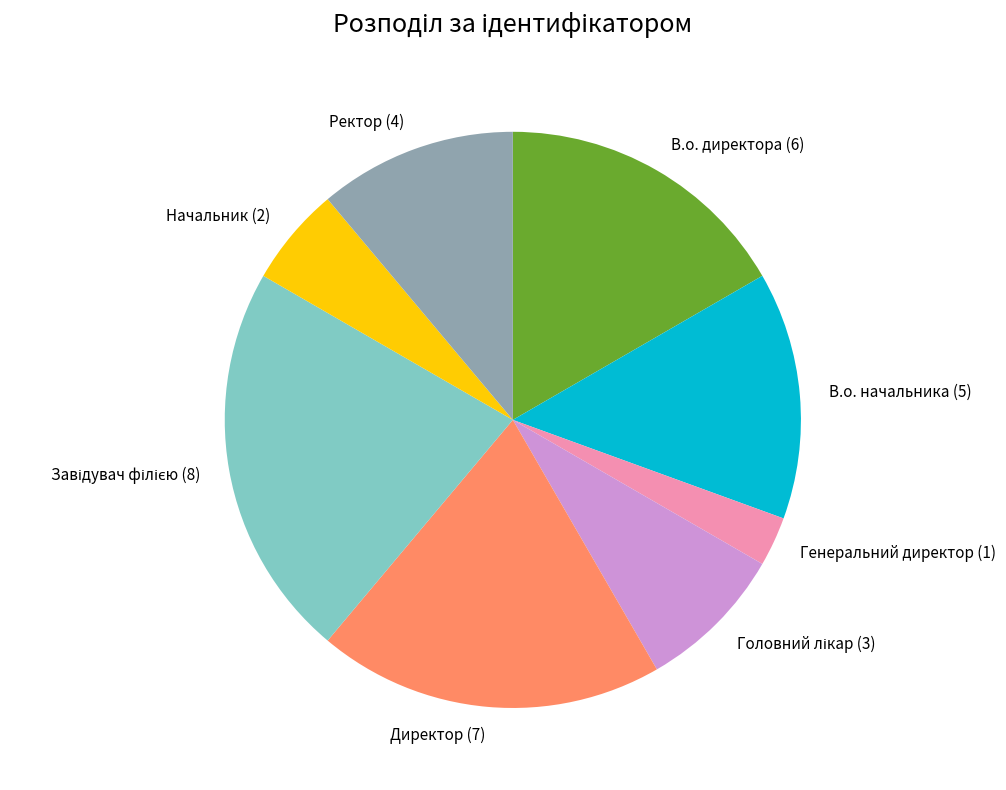

Count the number of slices in the pie.

8